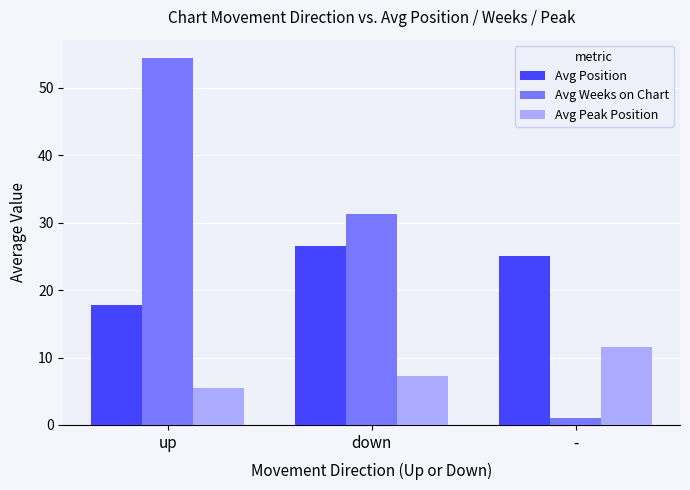

What is the spread (max minus min) of values at down?

24.1